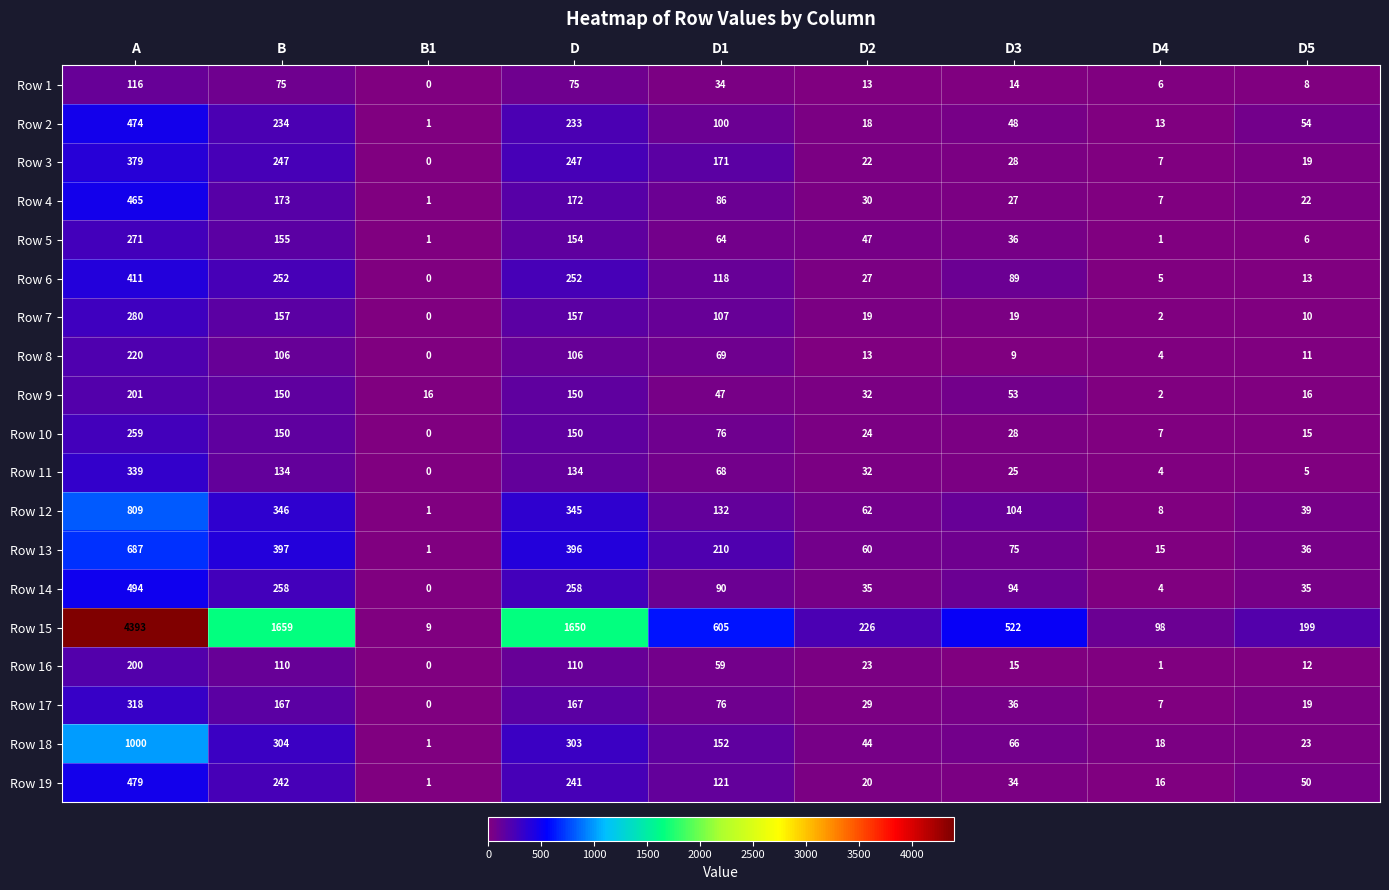

Which label corresponds to the smallest value in the chart?

B1